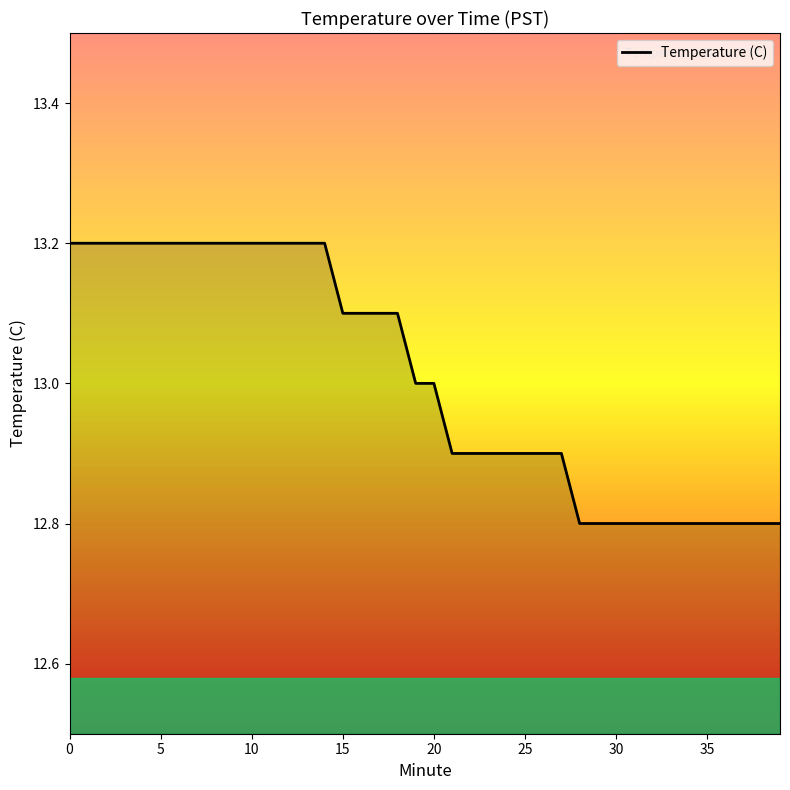

How many values are between 12 and 13?

21